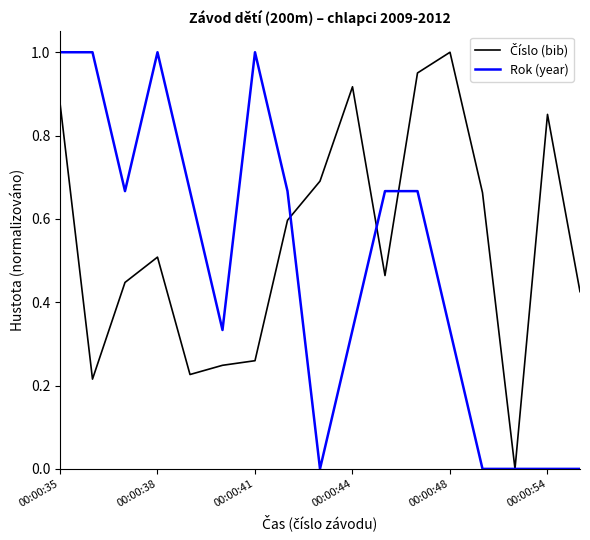

At which category does the chart reach its minimum across all series?

14